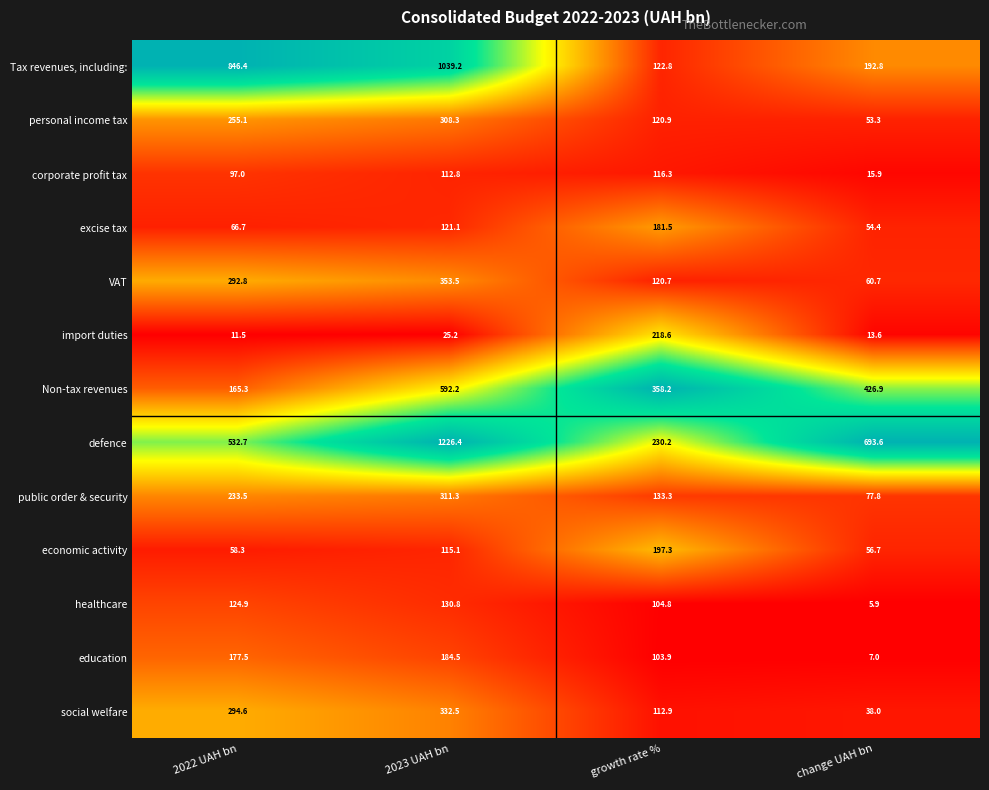

Which series has the largest range (max minus min)?

defence